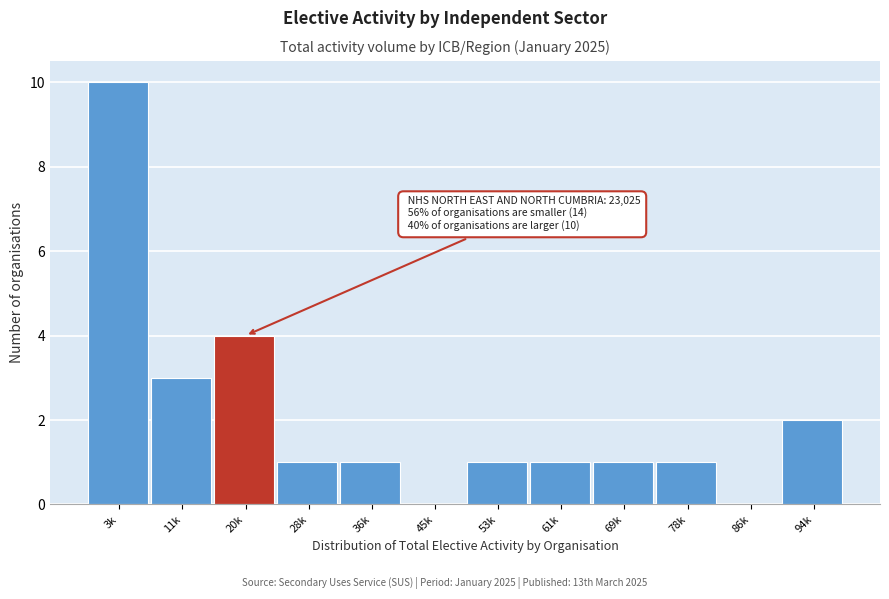

Reading left to right, what are all the values shown in this chart?

3k=10	11k=3	20k=4	28k=1	36k=1	45k=0	53k=1	61k=1	69k=1	78k=1	86k=0	94k=2